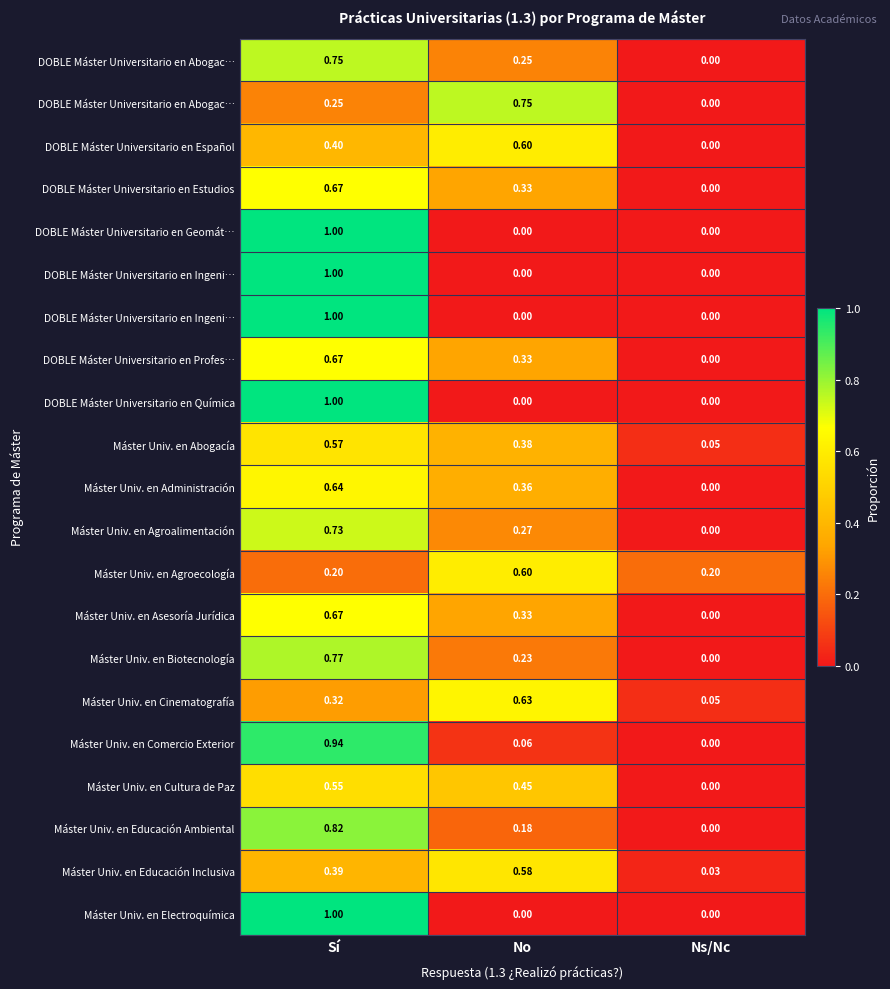

At how many categories does at least one series exceed 0?

3